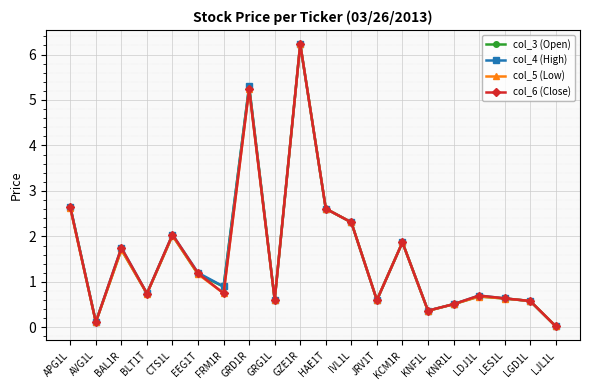

At which category does col_6 (Close) reach its first local peak?

BAL1R